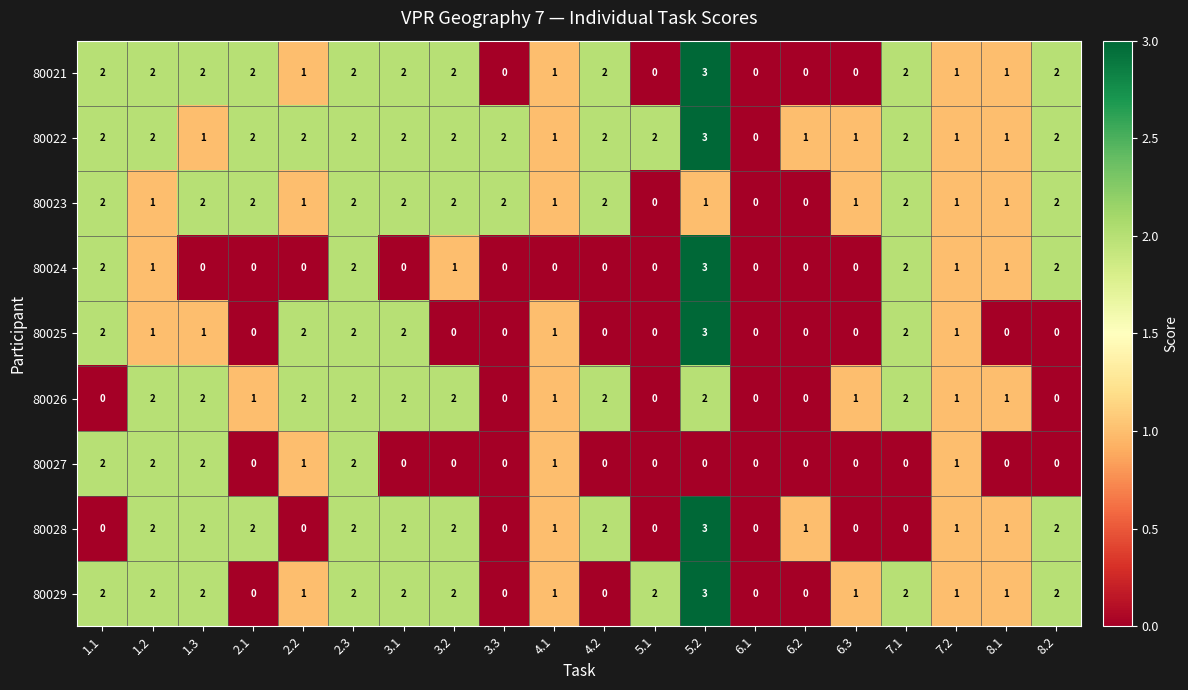

What is the total value across all series at 2.2?

10